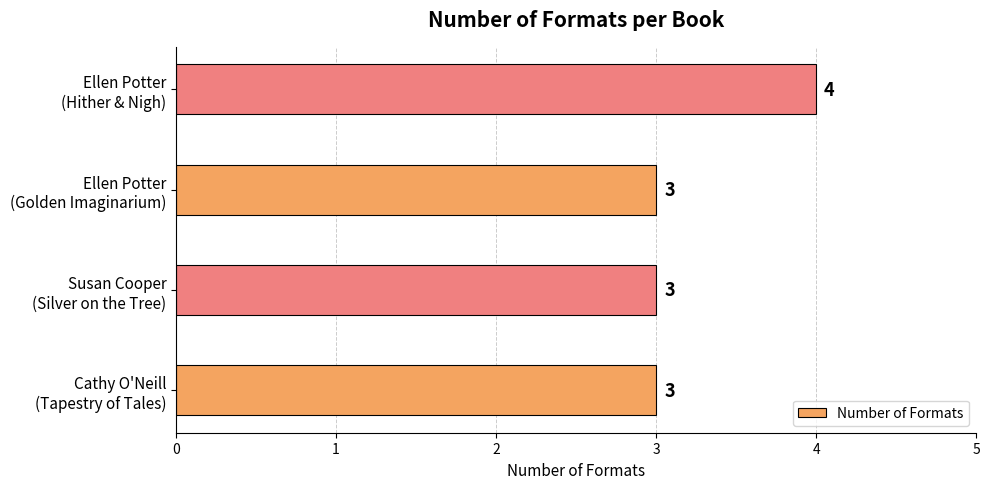

How many values exceed 3?

1